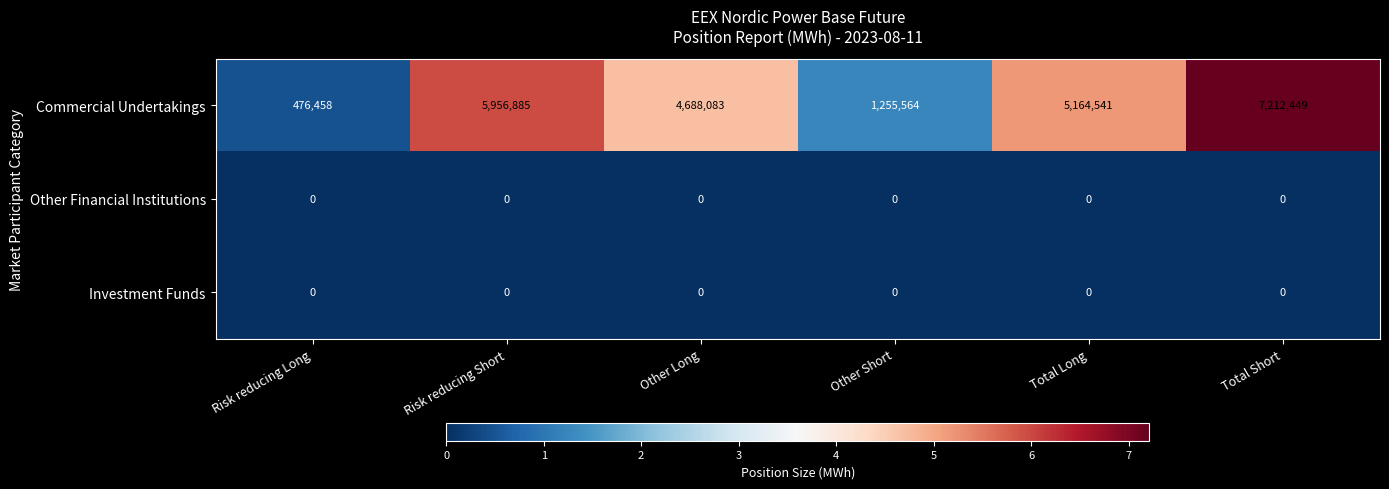

Reading left to right, list all the values displayed in this chart.

Commercial Undertakings: 476458	5956885	4688083	1255564	5164541	7212449
Other Financial Institutions: 0	0	0	0	0	0
Investment Funds: 0	0	0	0	0	0